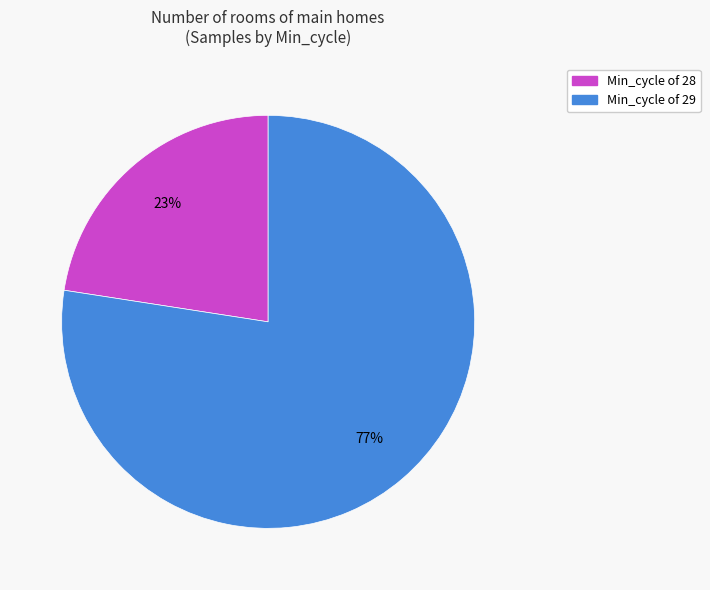

Is there any slice that represents more than half of the pie?

Yes